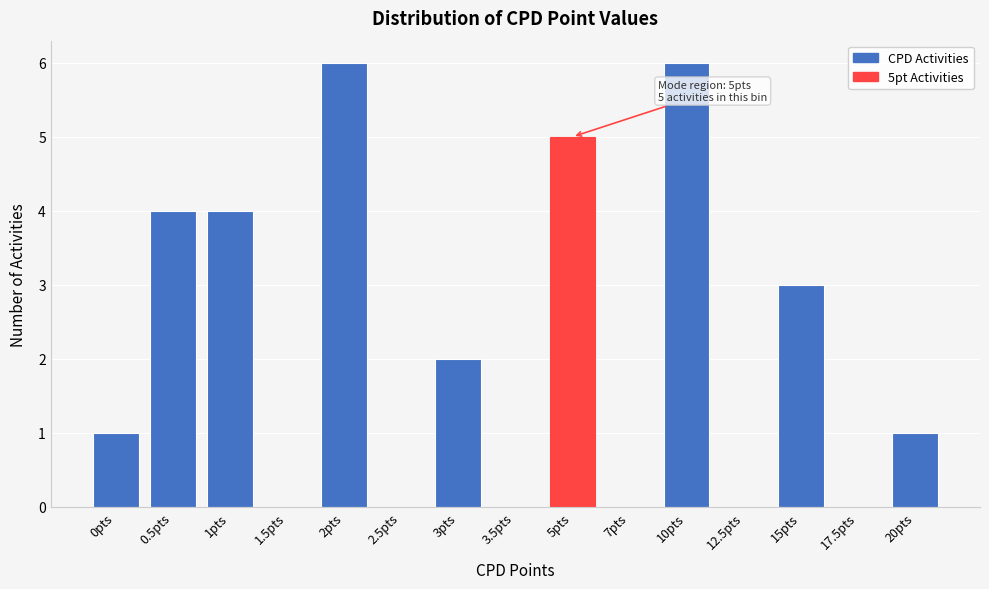

Reading left to right, what are all the values shown in this chart?

0pts=1	0.5pts=4	1pts=4	1.5pts=0	2pts=6	2.5pts=0	3pts=2	3.5pts=0	5pts=5	7pts=0	10pts=6	12.5pts=0	15pts=3	17.5pts=0	20pts=1